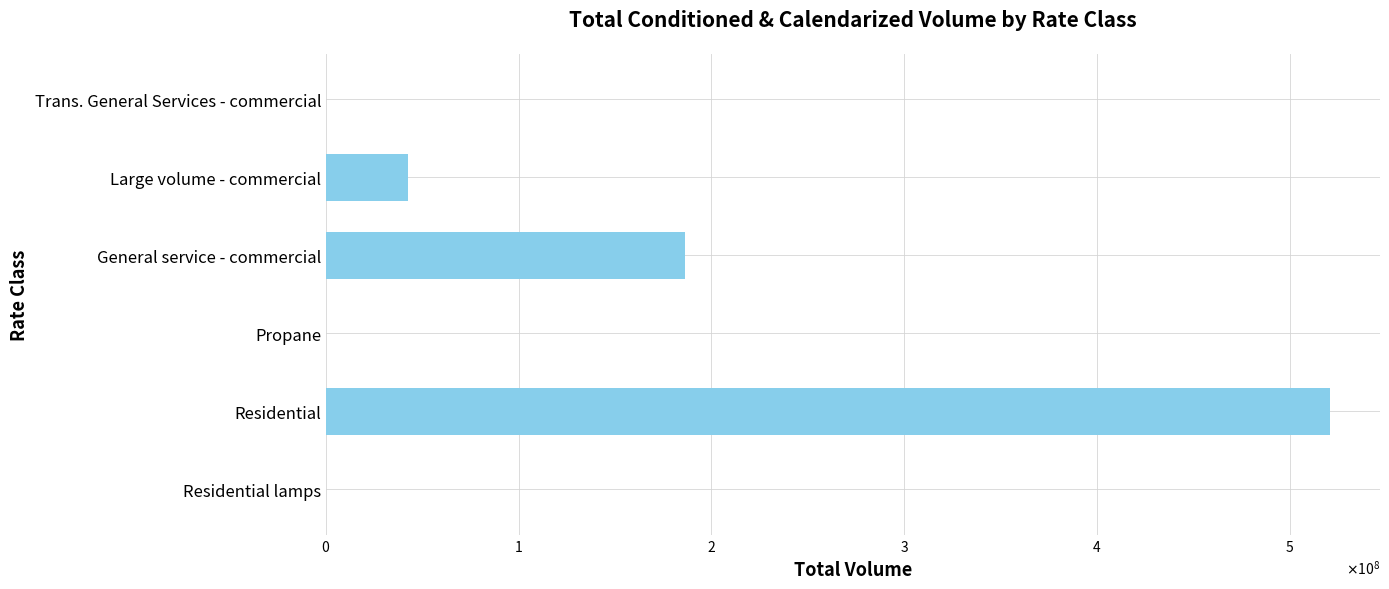

How many bars are there in total?

6